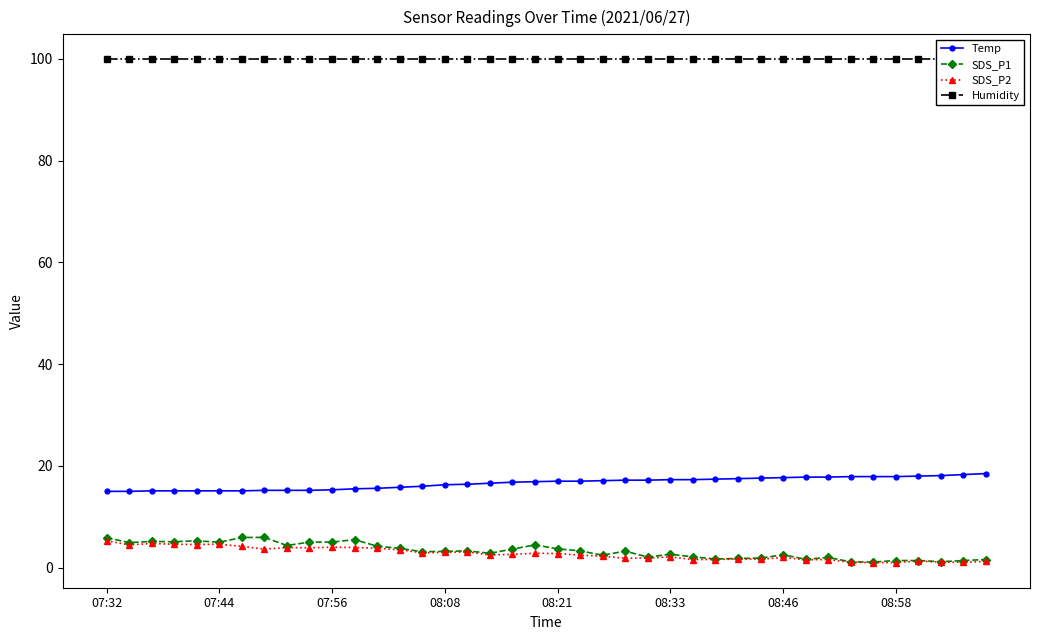

True or false: SDS_P1 has more than 0 interior local peaks.

True